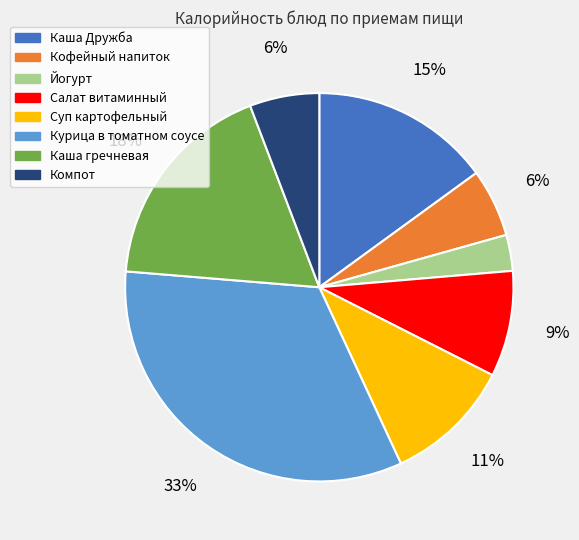

Which slice is the smallest?

Йогурт